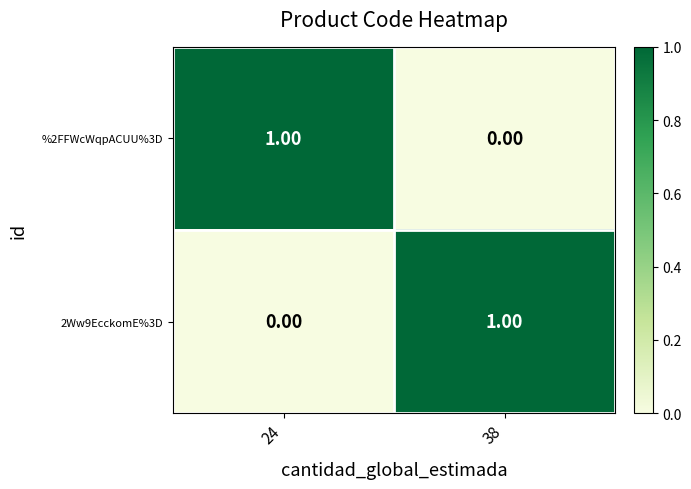

At 24, list the series in order from smallest to largest.

2Ww9EcckomE%3D, %2FFWcWqpACUU%3D